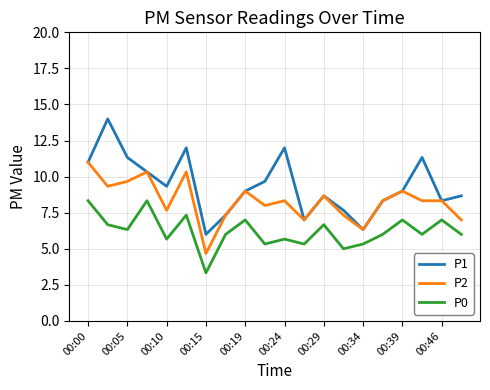

How many lines are shown in the chart?

3